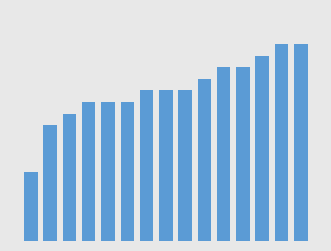

Reading left to right, list all the values displayed in this chart.

0=76	1=80	2=81	3=82	4=82	5=82	6=83	7=83	8=83	9=84	10=85	11=85	12=86	13=87	14=87